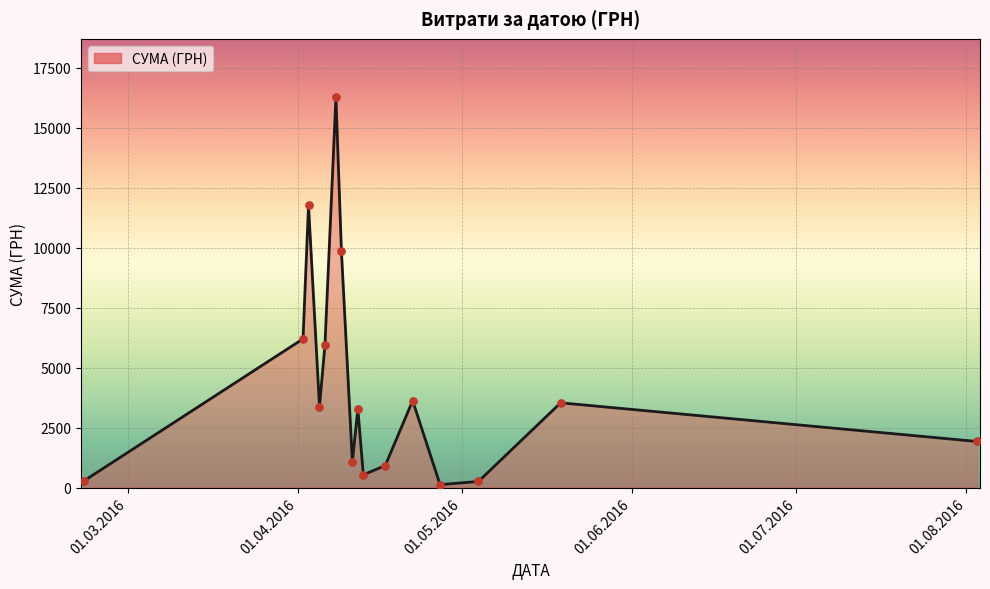

What is the greatest value displayed?

16256.5